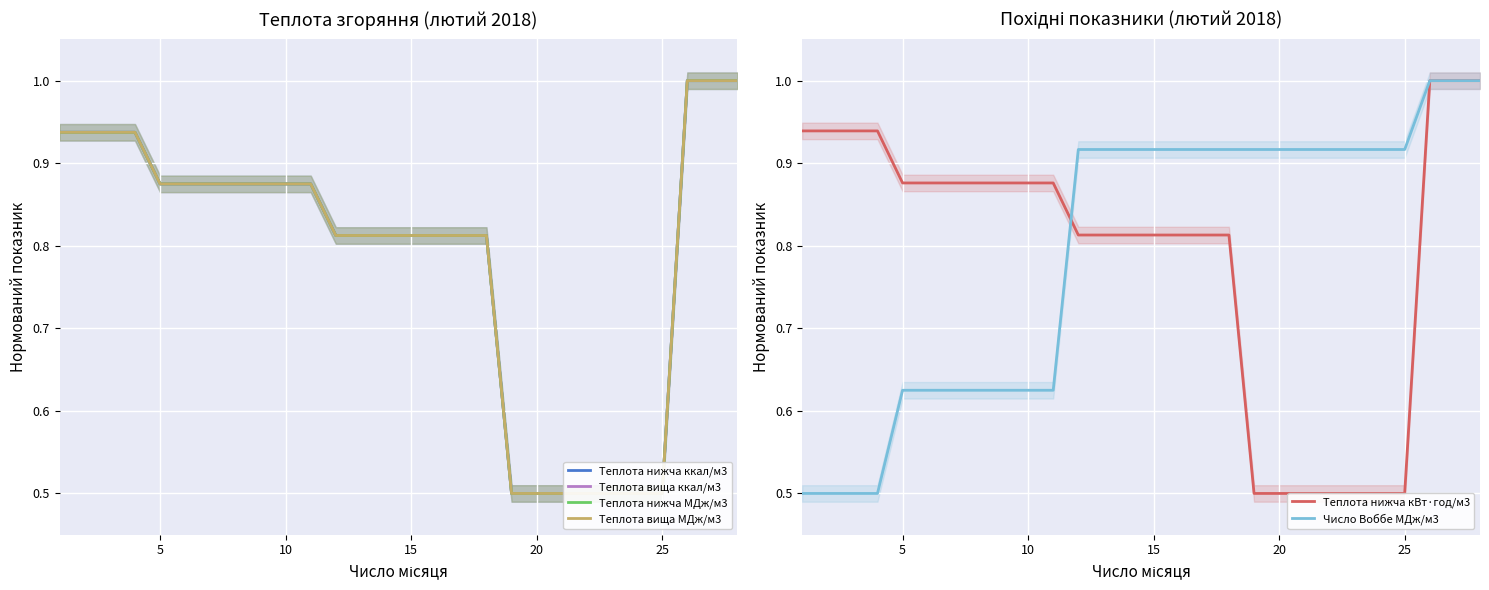

What is the highest value of the Число Воббе МДж/м3 series?

1.0